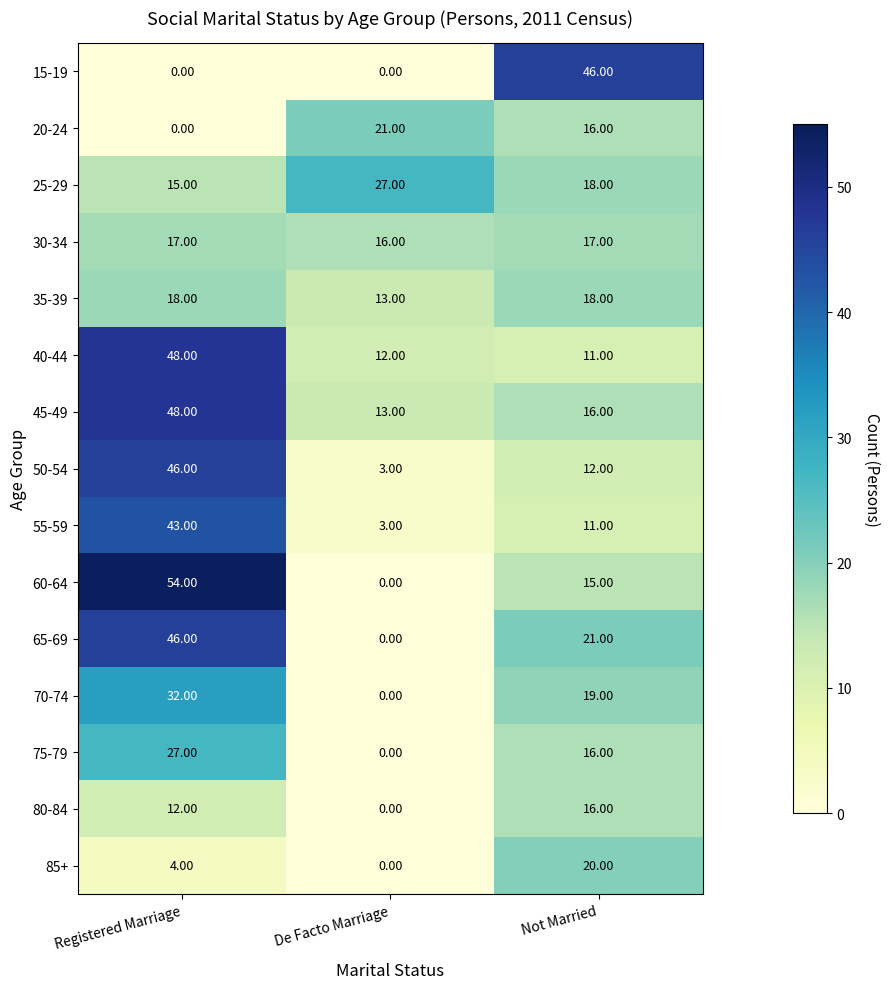

List the labels in order of 50-54 value, largest first.

Registered Marriage, Not Married, De Facto Marriage